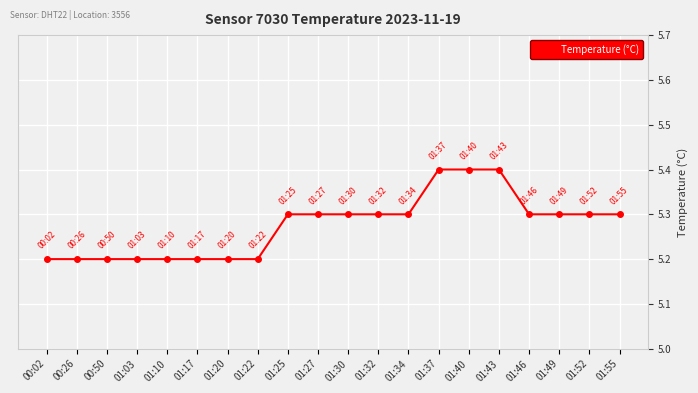

What is the greatest value displayed?

5.4